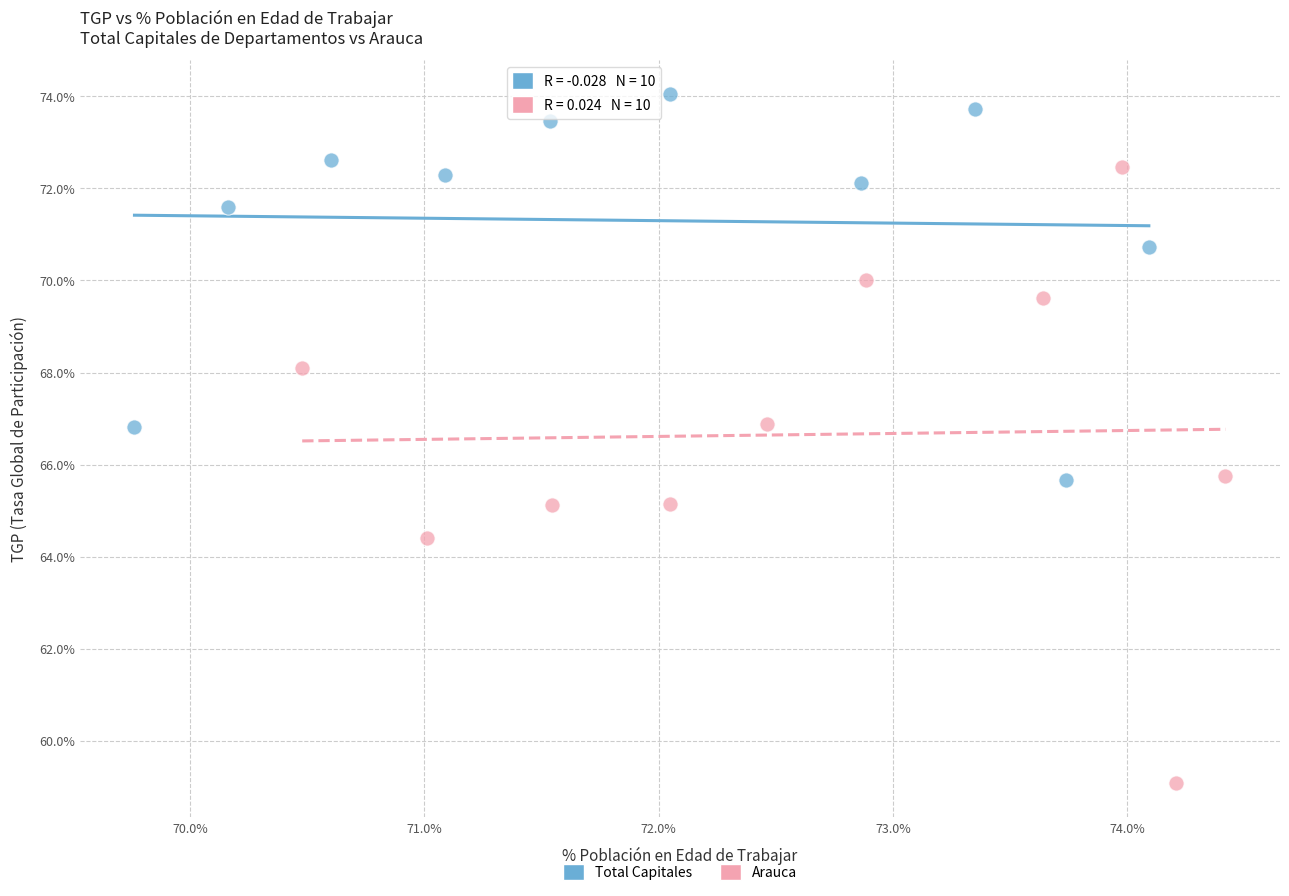

Which series contains the highest Y value?

Total Capitales